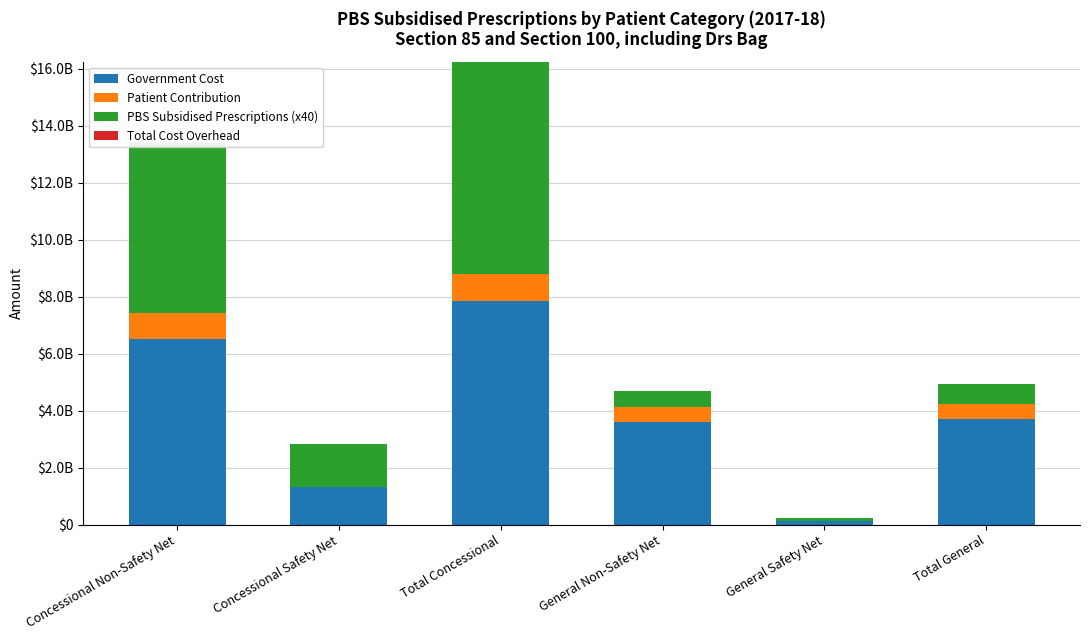

Does the chart contain stacked bars?

Yes